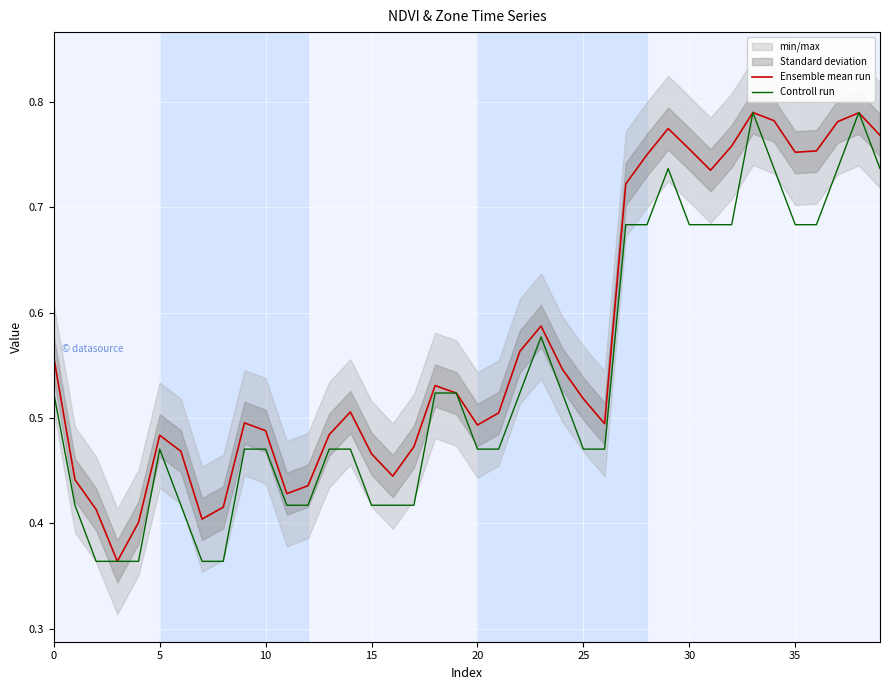

The value of Controll run at 40 is 0.1. True or false?

False